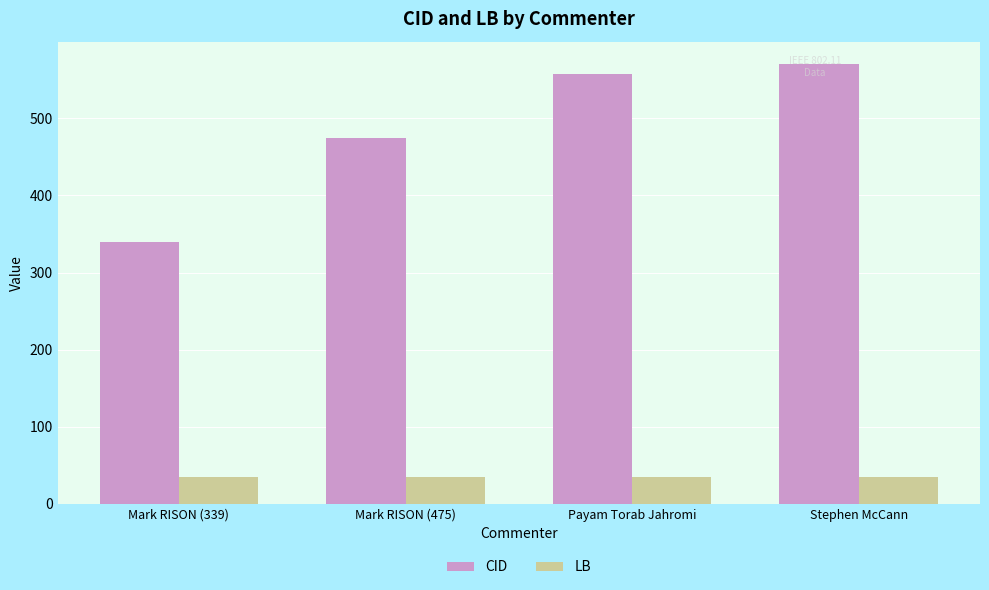

Rank the series by their average value, from lowest to highest.

LB, CID